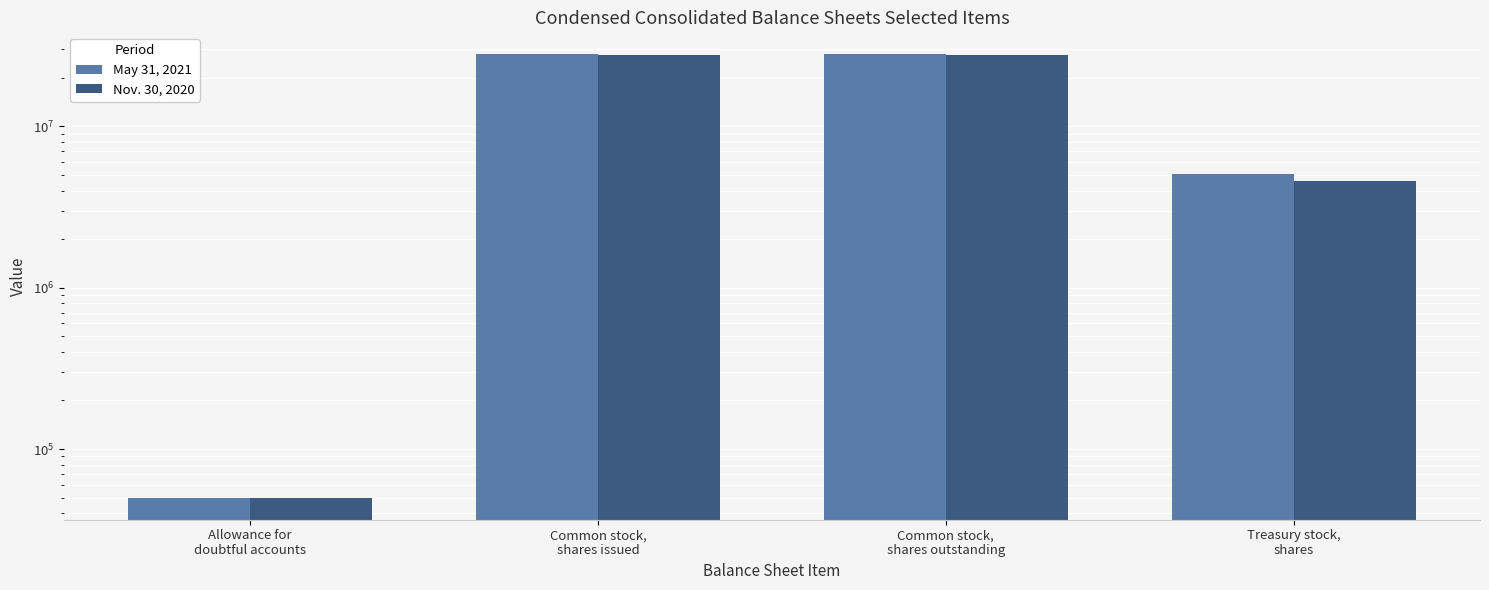

Count the number of data series in this chart.

2